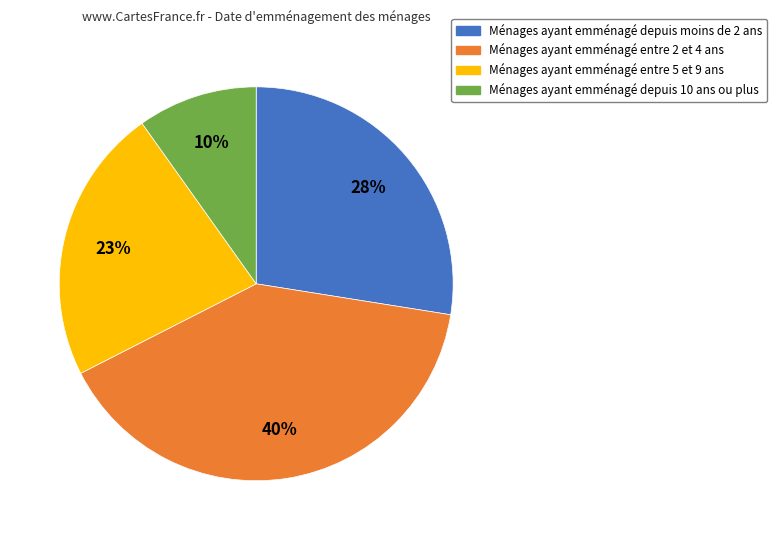

Rank the categories by value from lowest to highest.

Ménages ayant emménagé depuis 10 ans ou plus, Ménages ayant emménagé entre 5 et 9 ans, Ménages ayant emménagé depuis moins de 2 ans, Ménages ayant emménagé entre 2 et 4 ans